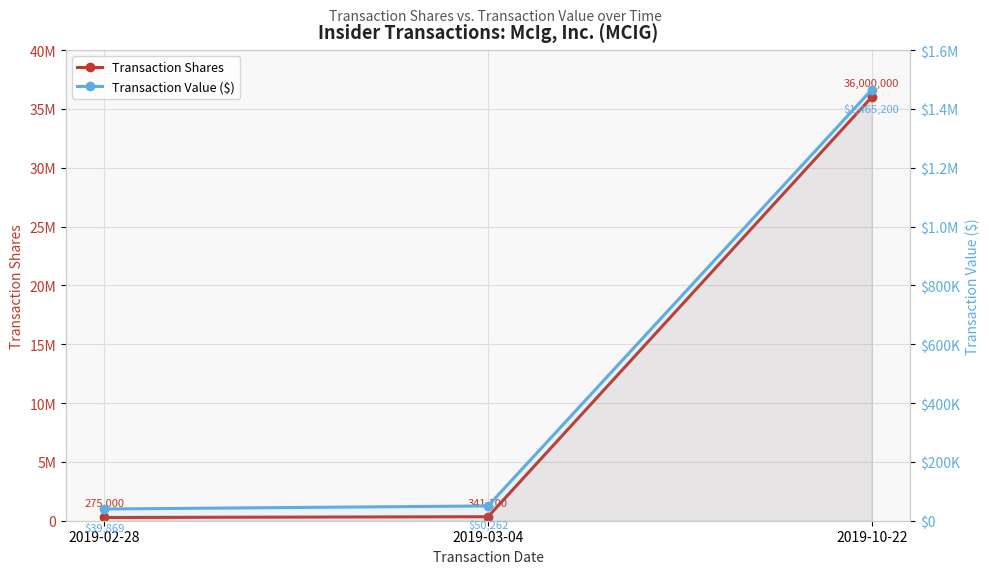

Reading left to right, transcribe all the data shown in this chart.

Transaction Shares: 275000	341100	36000000
Transaction Value ($): 39869	50262	1465200